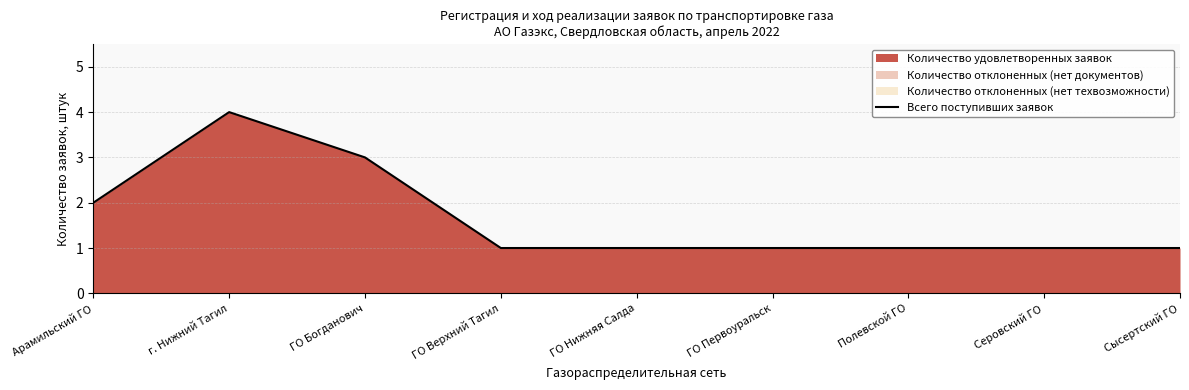

Rank the categories by value from highest to lowest.

г. Нижний Тагил, ГО Богданович, Арамильский ГО, ГО Верхний Тагил, ГО Нижняя Салда, ГО Первоуральск, Полевской ГО, Серовский ГО, Сысертский ГО